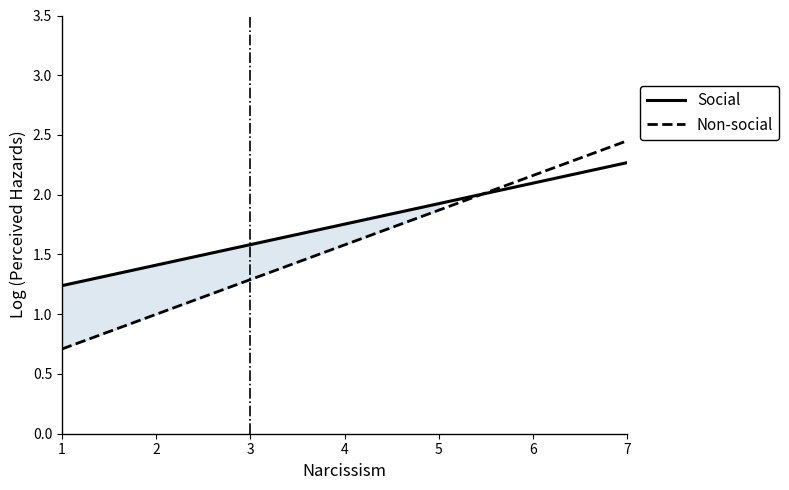

At which category is the sum across all series the highest?

7